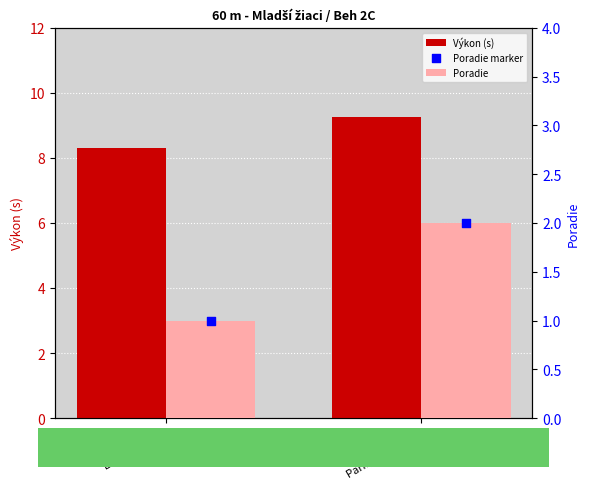

Which series reaches the maximum Y coordinate?

Výkon (s)